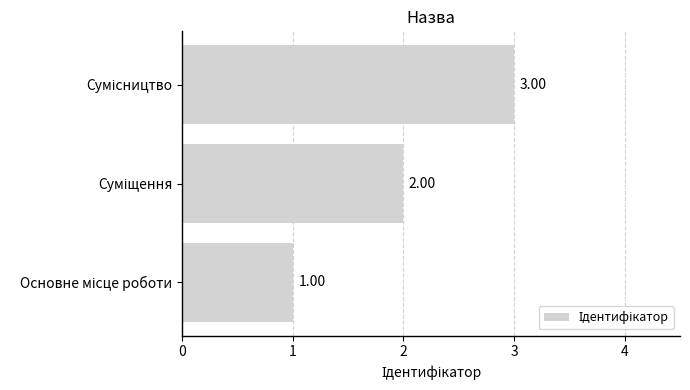

What is the sum of all values?

6